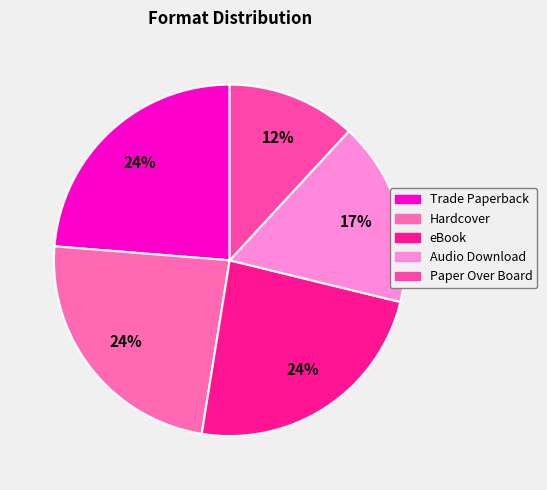

Does Trade Paperback account for over 50% of the chart?

No